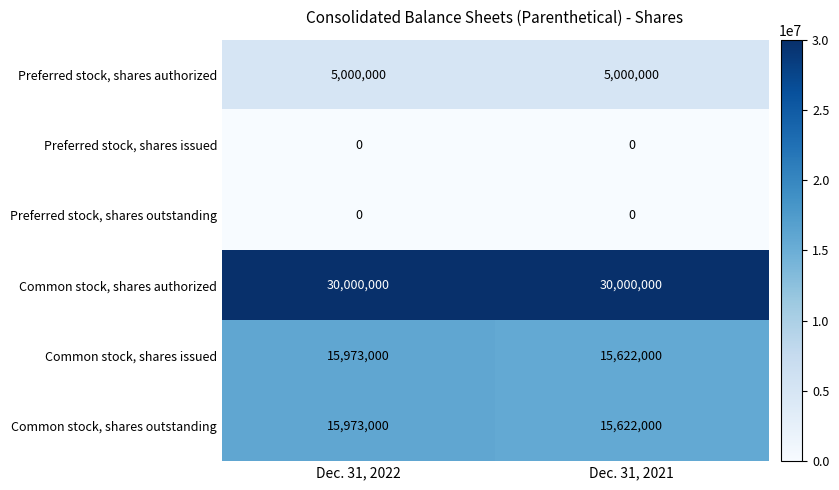

What is the sum of the Preferred stock, shares authorized values at Dec. 31, 2021 and Dec. 31, 2022?

10000000